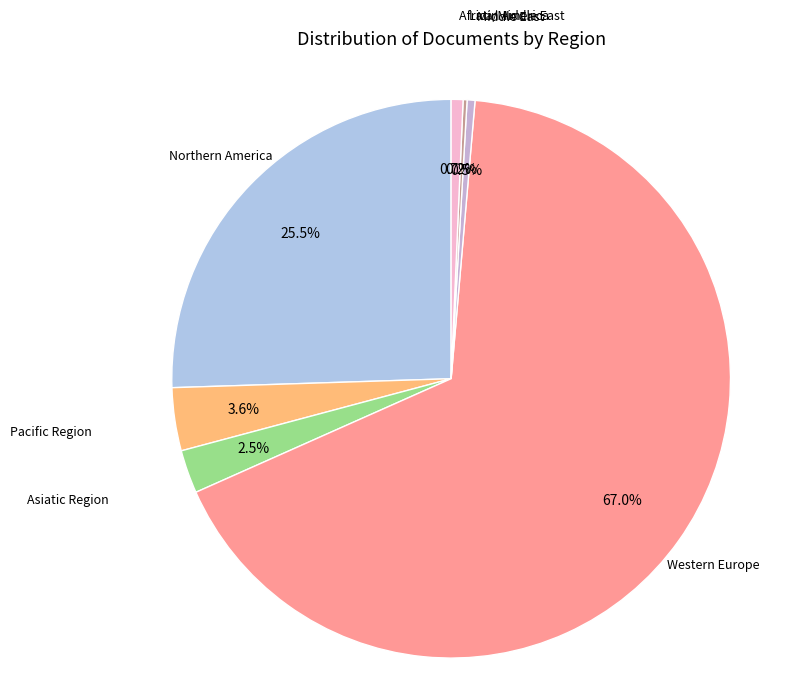

Count the number of slices in the pie.

7